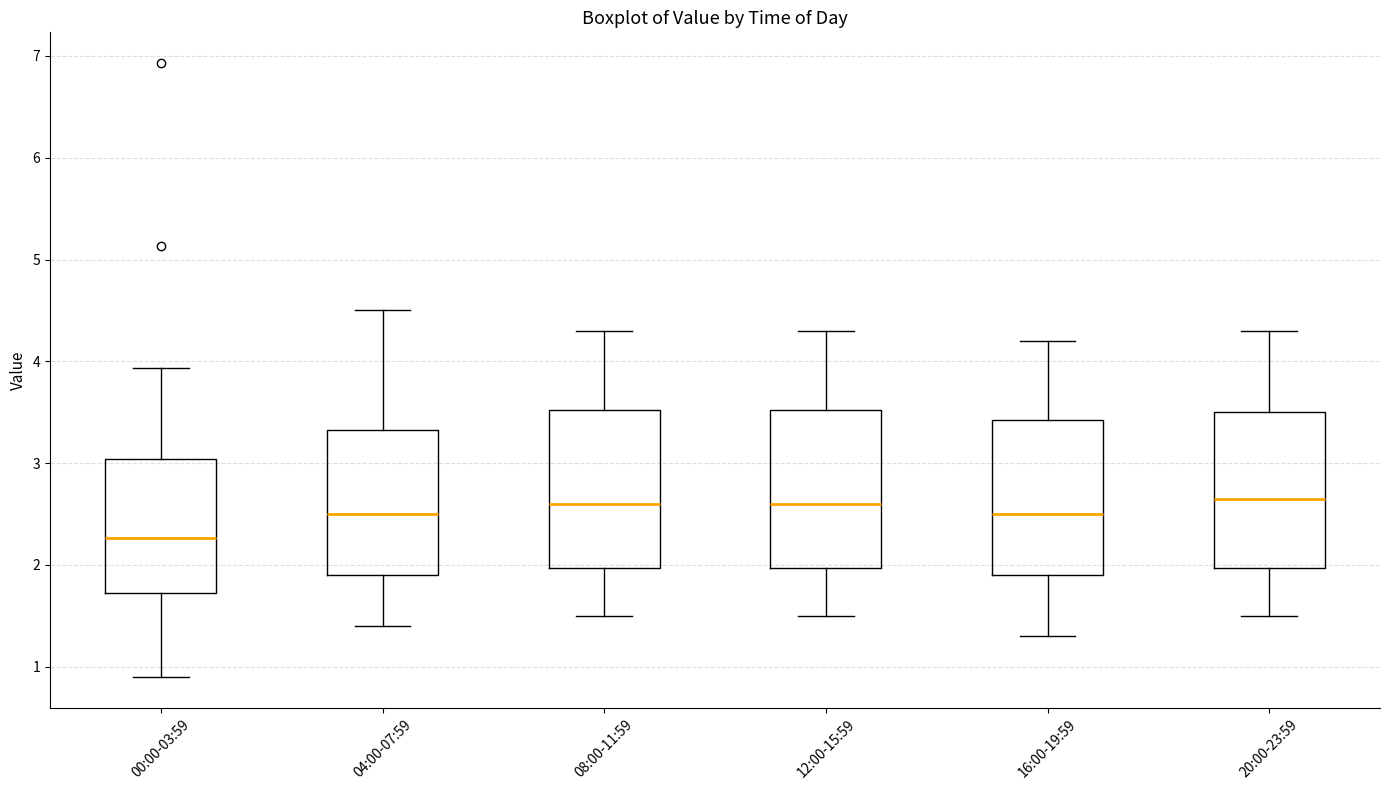

Which box has the lowest median line?

00:00-03:59